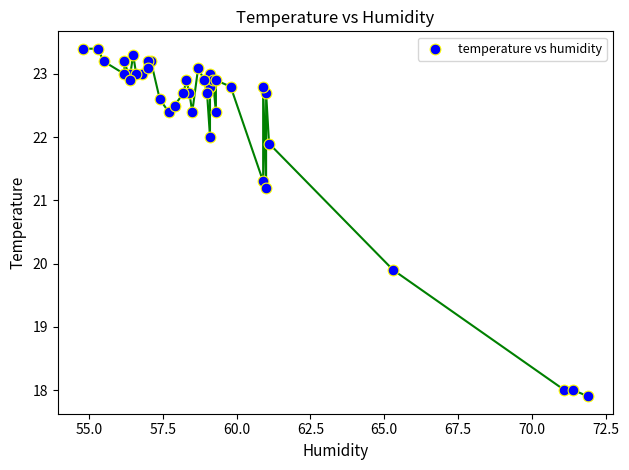

What Y value in the scatter plot is closest to 20?

19.9